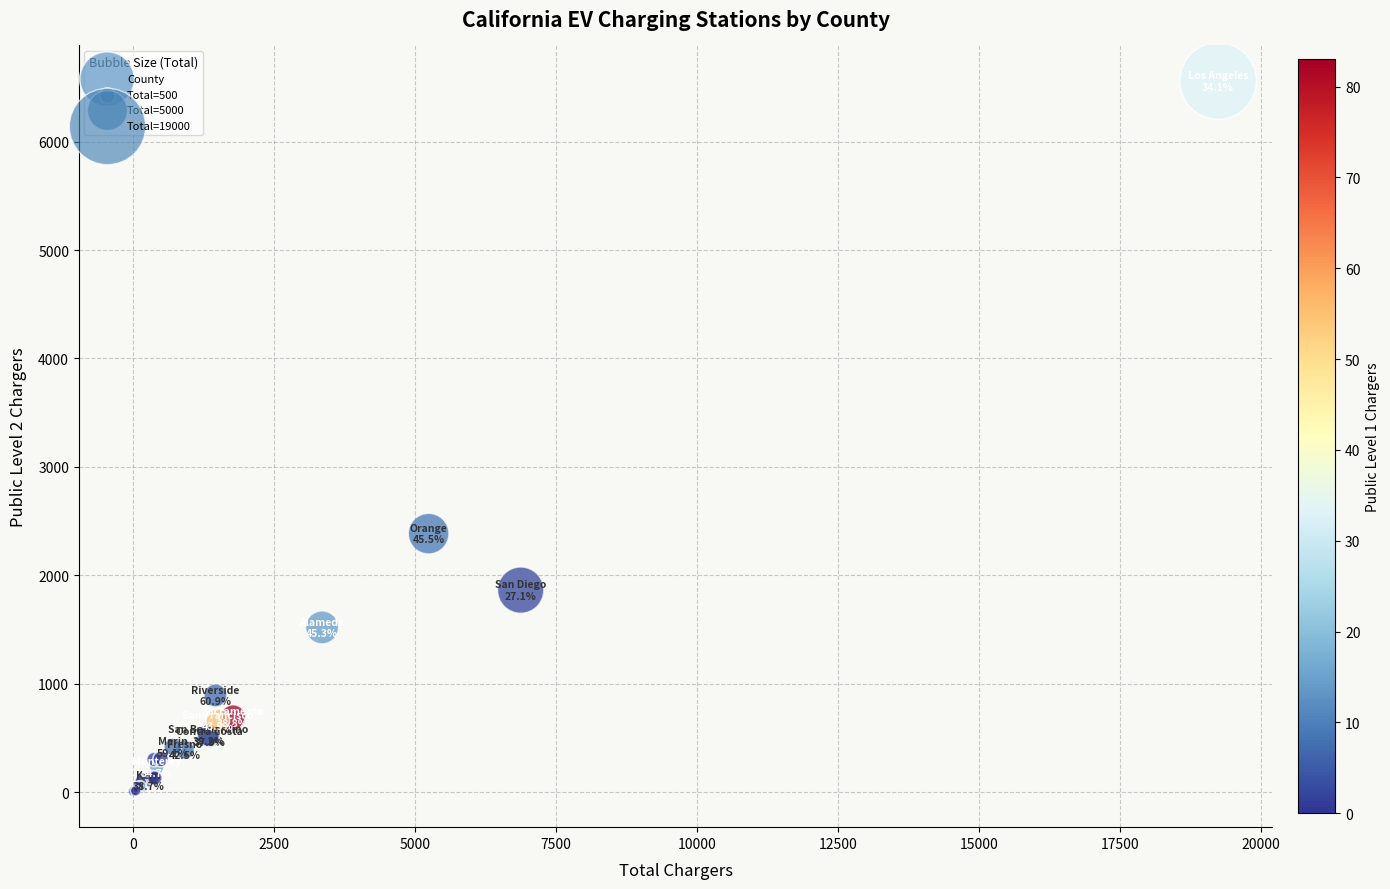

What Y value in the scatter plot is closest to 3282?

2384